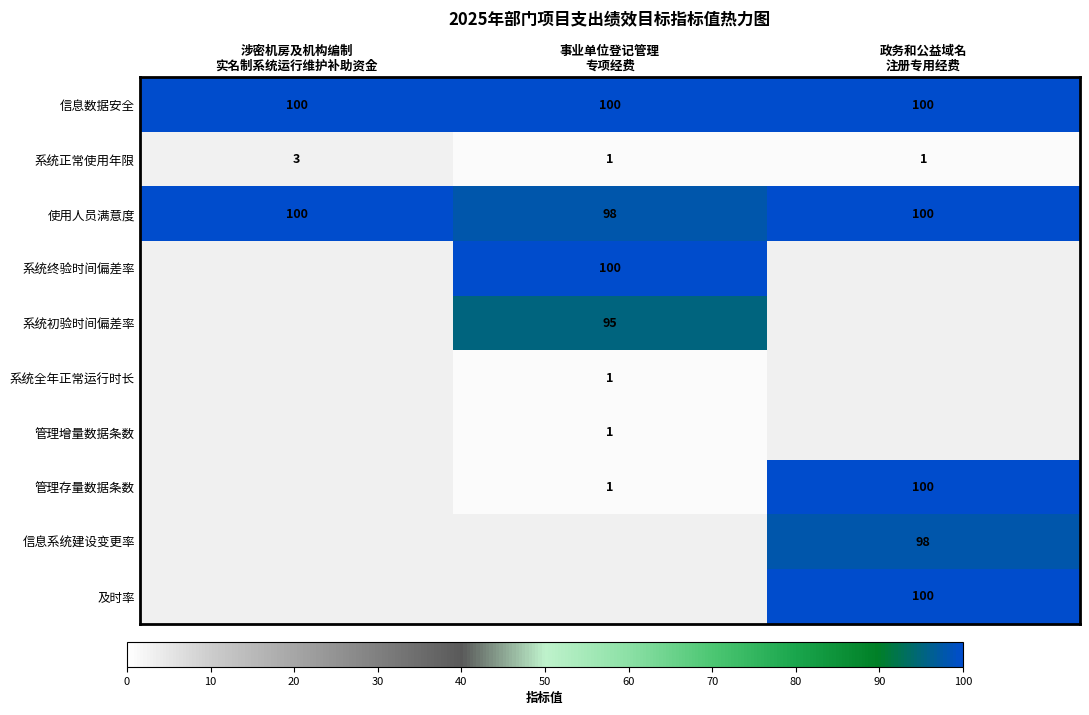

What is the sum of all 使用人员满意度 values?

298